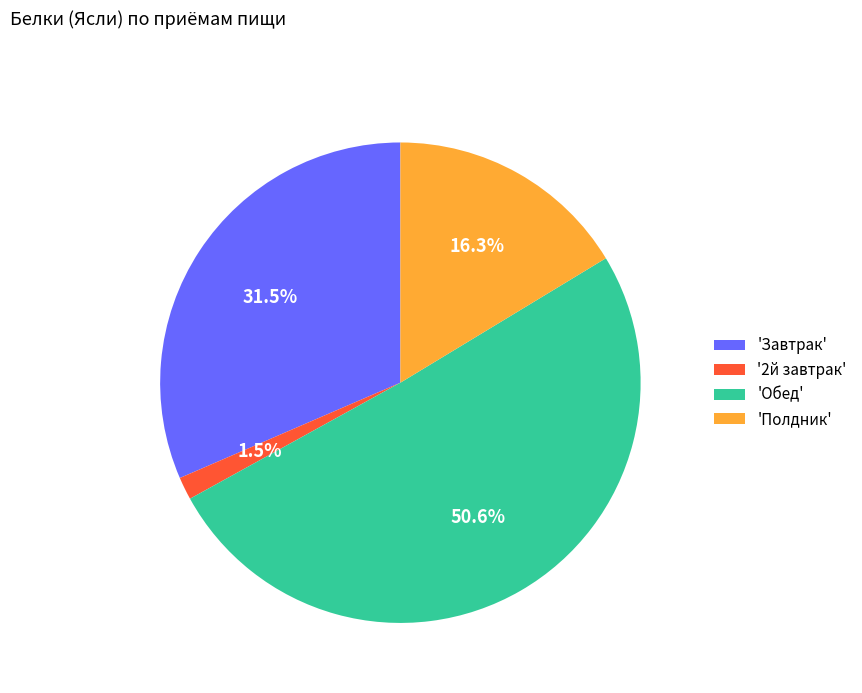

Which has a higher value, 'Завтрак' or '2й завтрак'?

'Завтрак'